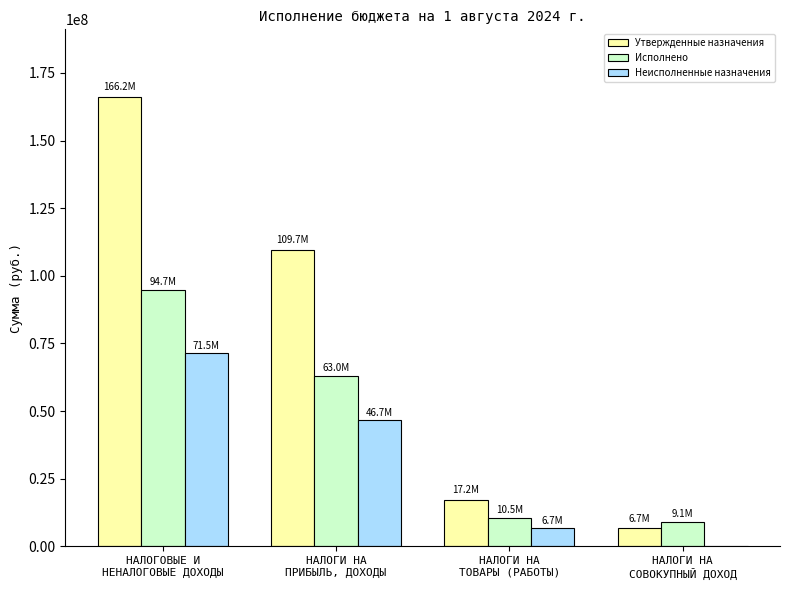

The Исполнено series shows 9117616.2 at НАЛОГИ НА
СОВОКУПНЫЙ ДОХОД. True or false?

True